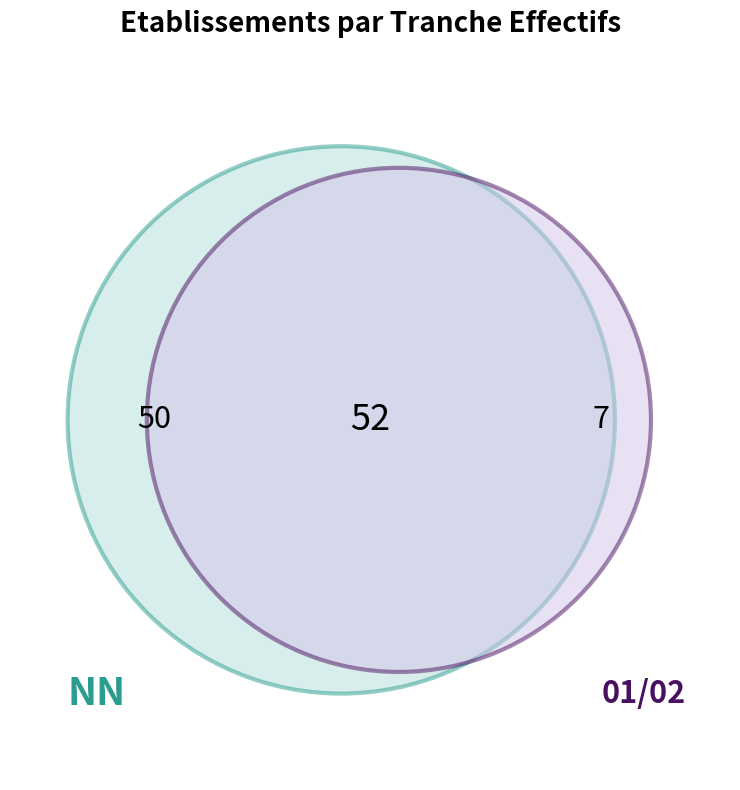

Is it true that NN is 60% of the pie?

False